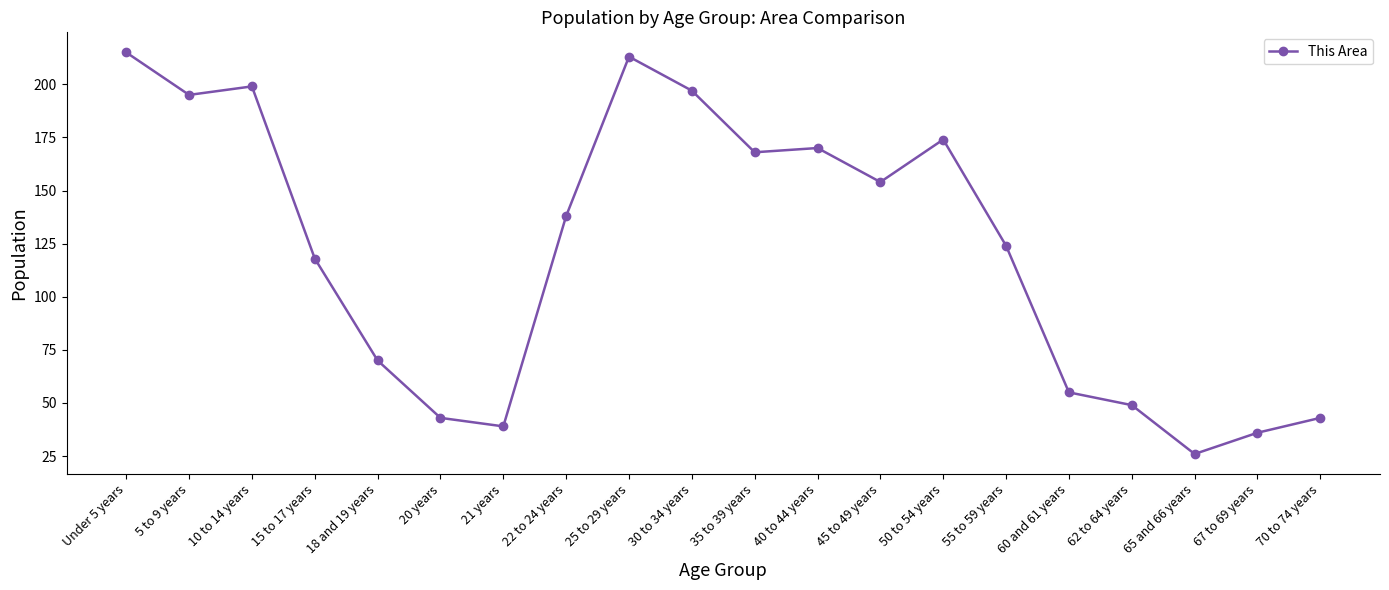

Does the chart have visible grid lines?

No